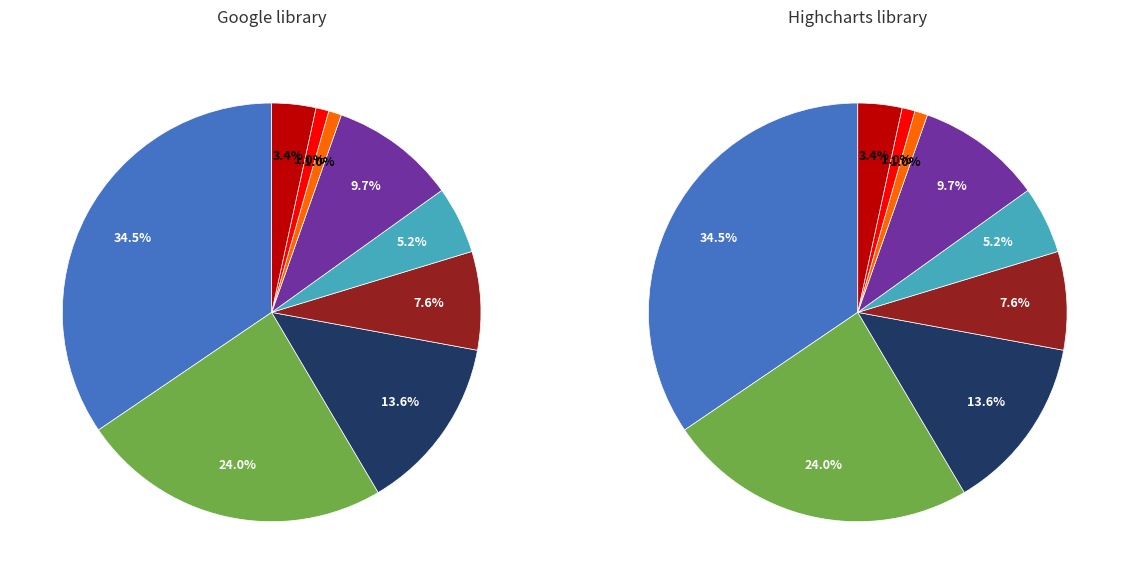

What percentage is the -1s slice, to the nearest percent?

10%